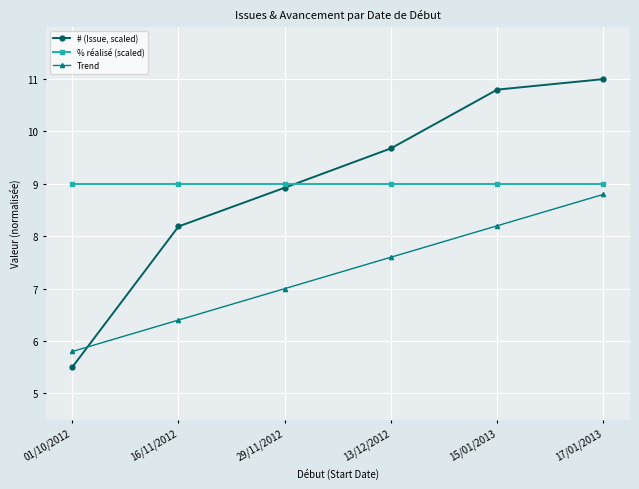

How many data points in # (Issue, scaled) are above 9?

3